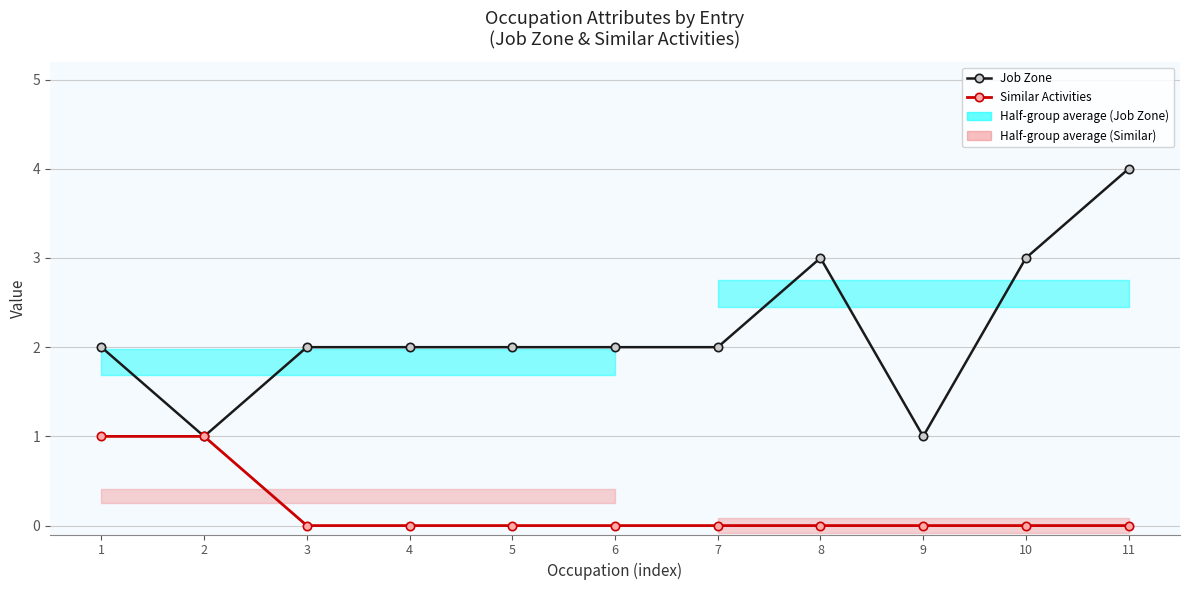

True or false: Job Zone and Similar Activities intersect in this chart.

False